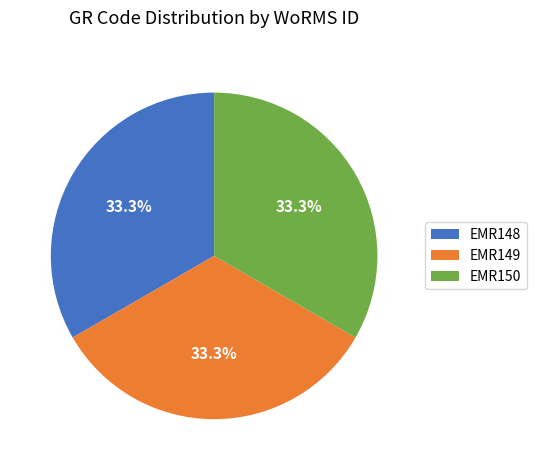

Is the sum of EMR148 and EMR149 greater than half?

Yes